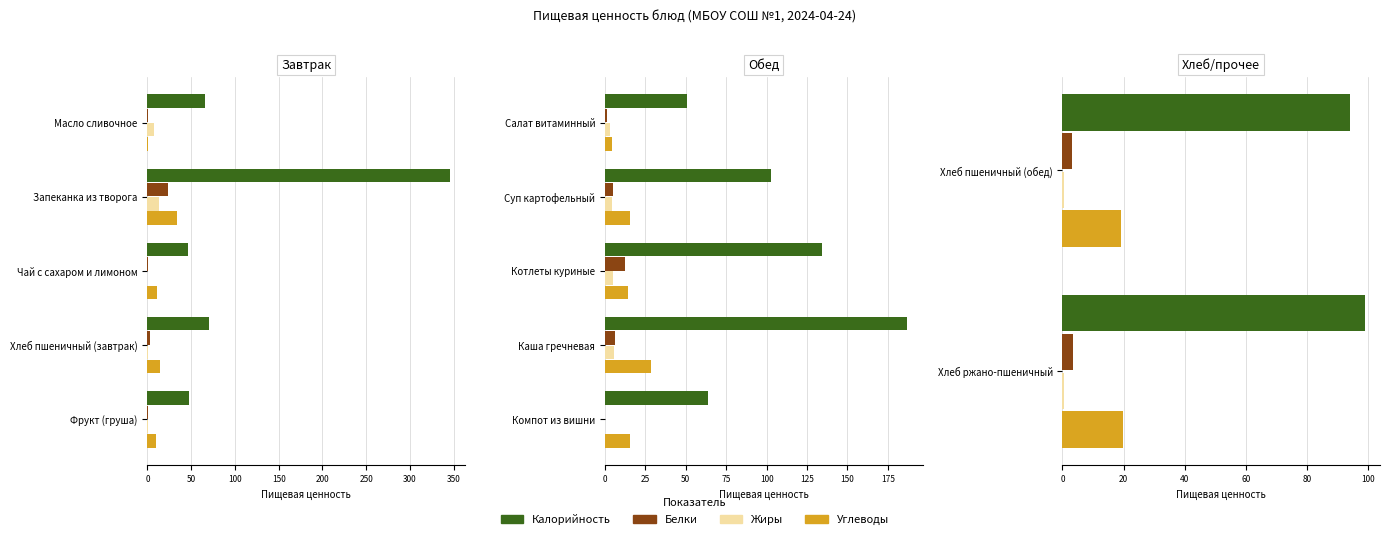

How many bars are there in each group?

4